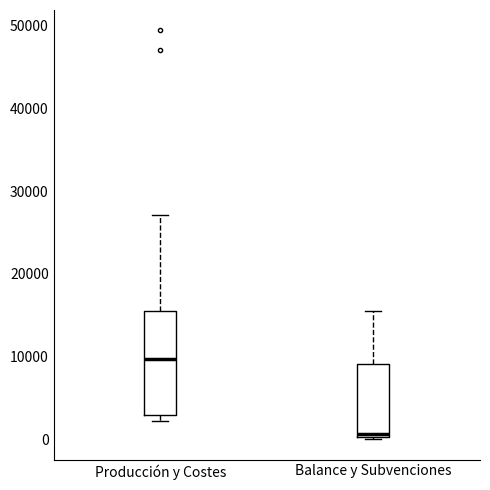

Where is the lower edge of the box for Producción y Costes on the y-axis? The values are not printed on the chart, so give them approximately, as read against the axis.

3000